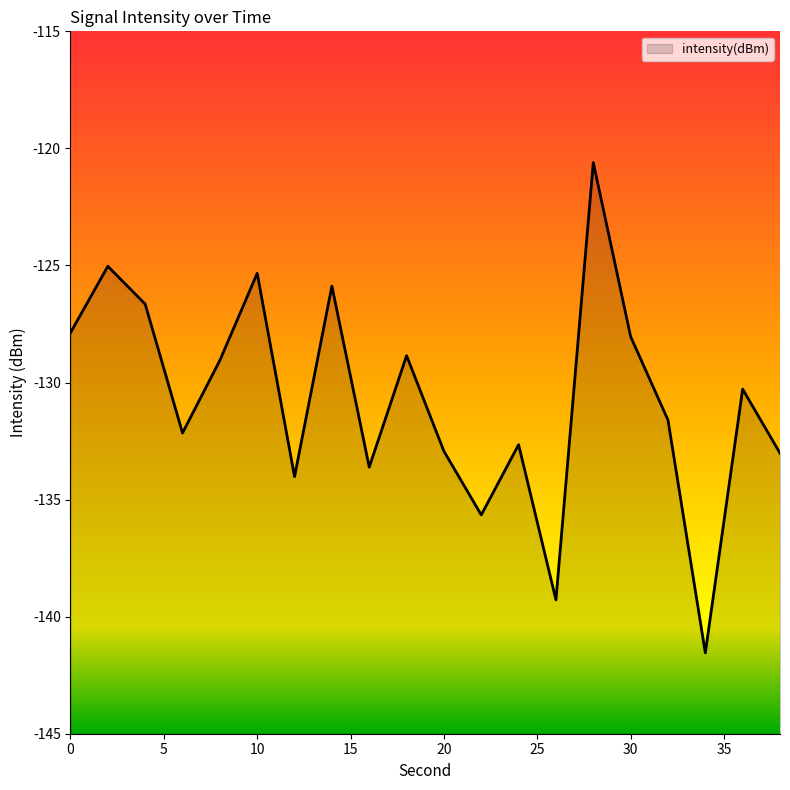

The value at 22 is -40.5. True or false?

False